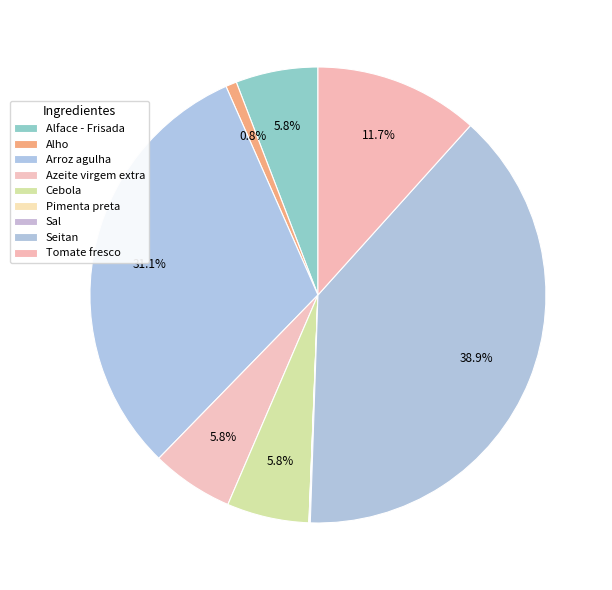

How many slices are in this pie chart?

9